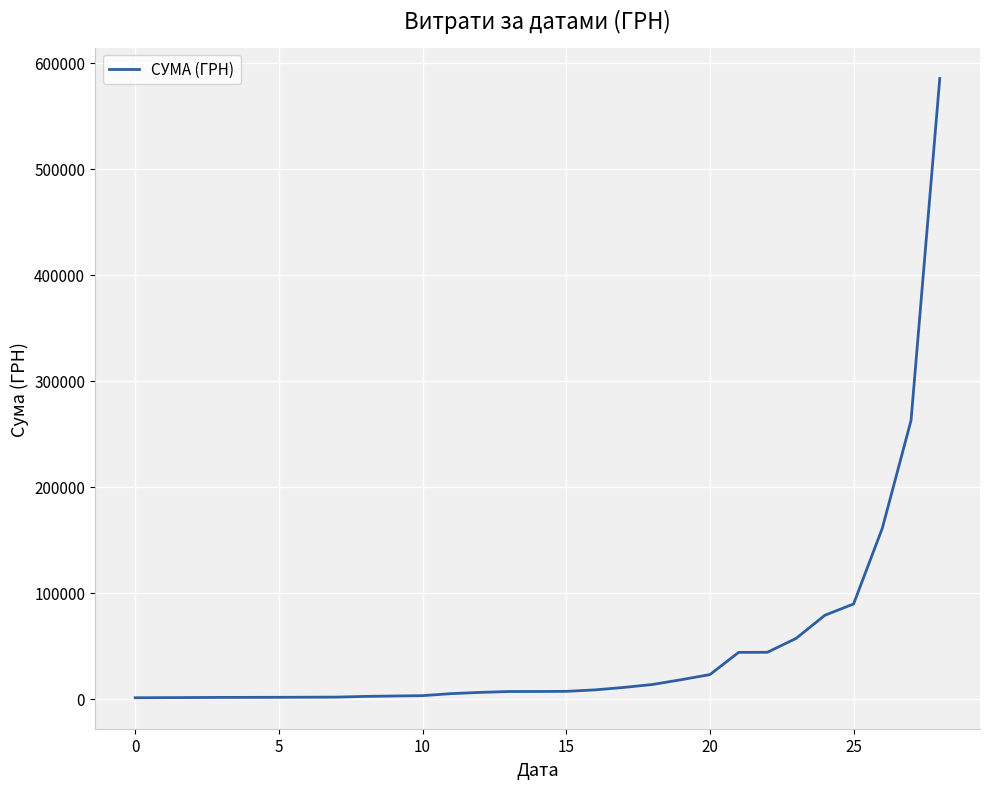

What is the difference between the maximum and minimum values?

584035.6